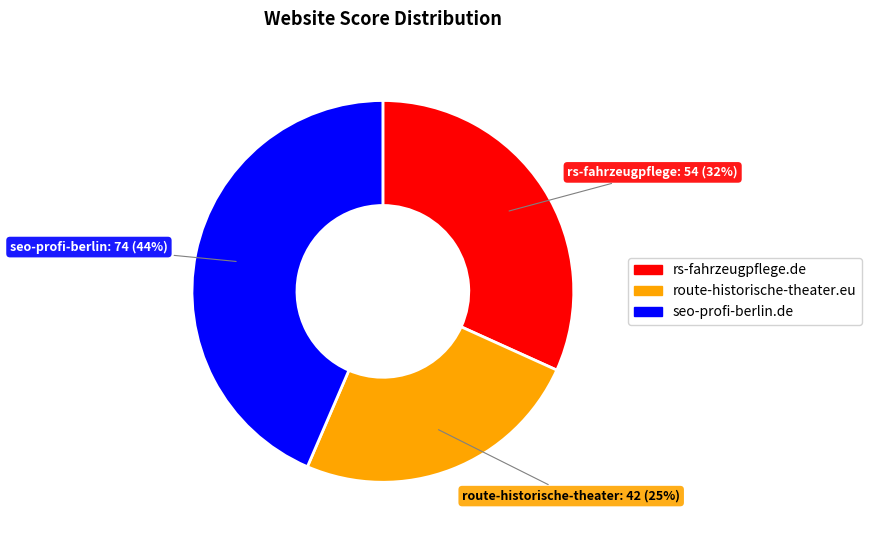

The seo-profi-berlin.de slice represents 44% of the pie. True or false?

True